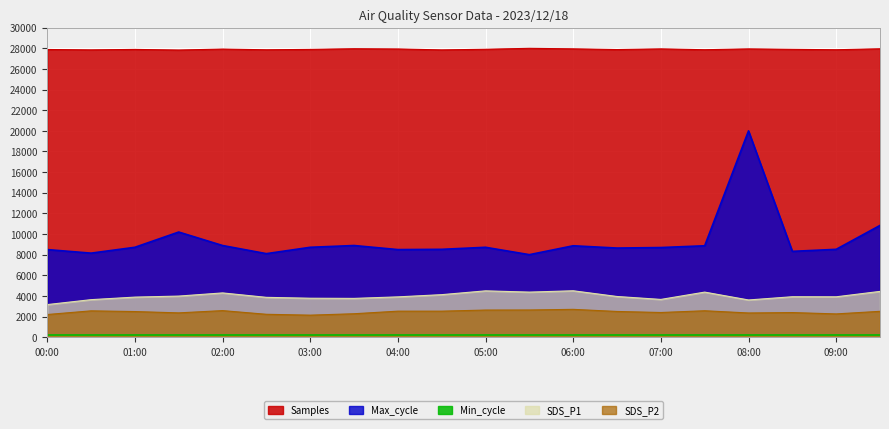

What is the difference between the second highest and second lowest values in the SDS_P2 series?

439.8